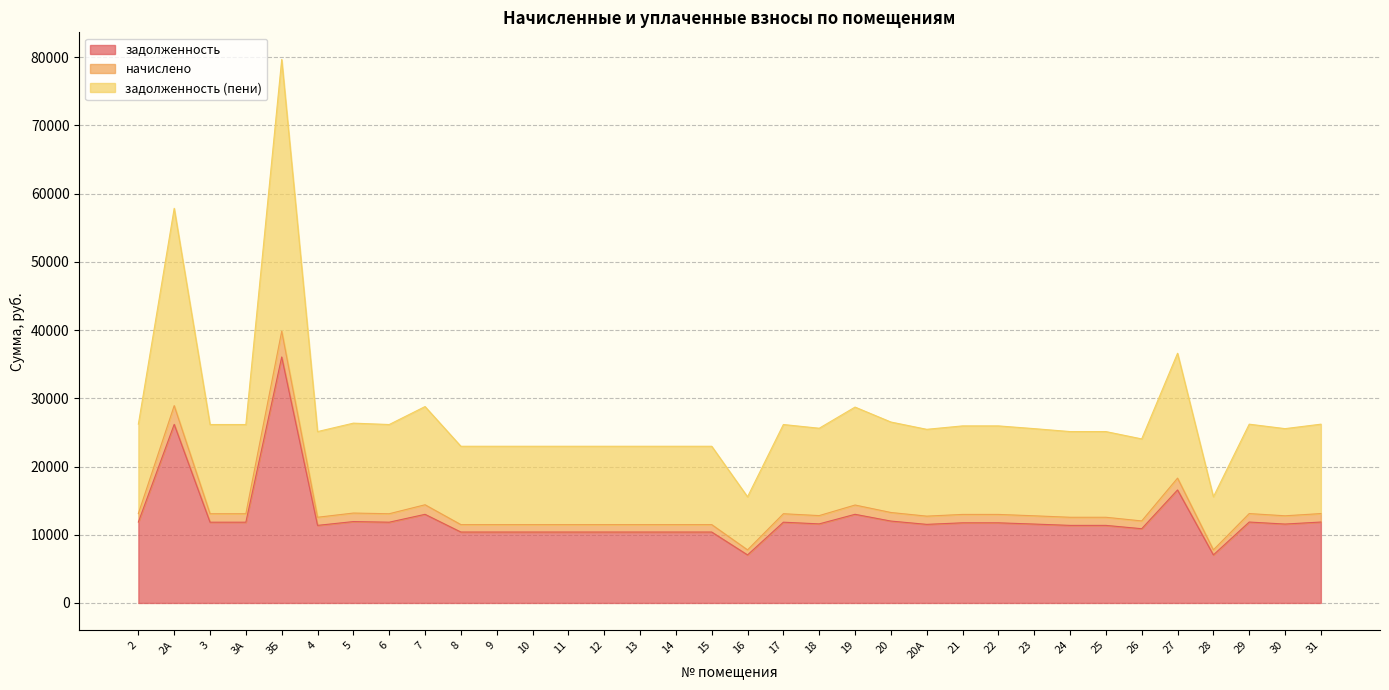

Does the chart have visible grid lines?

Yes